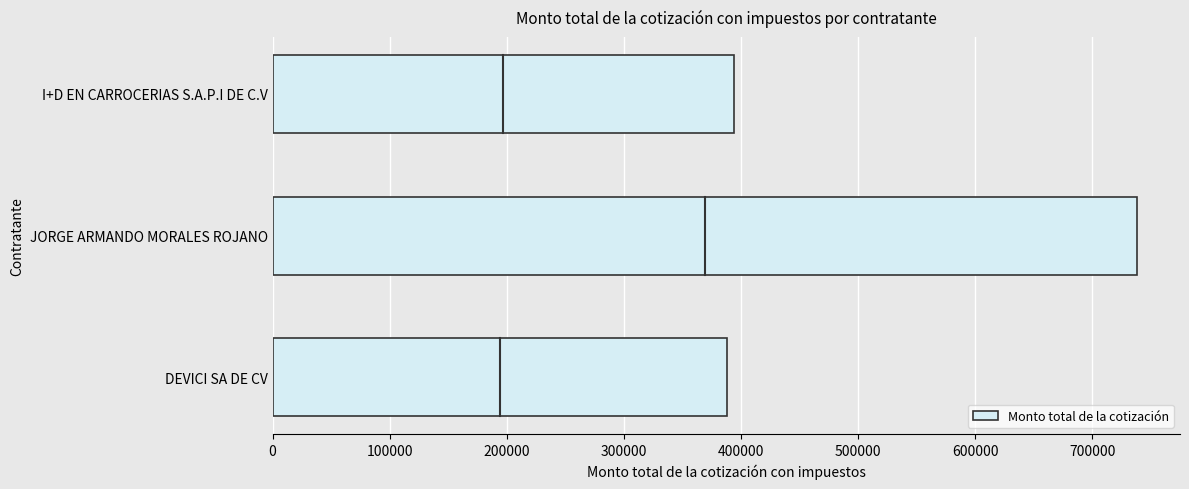

What is the smallest value displayed?

388368.0